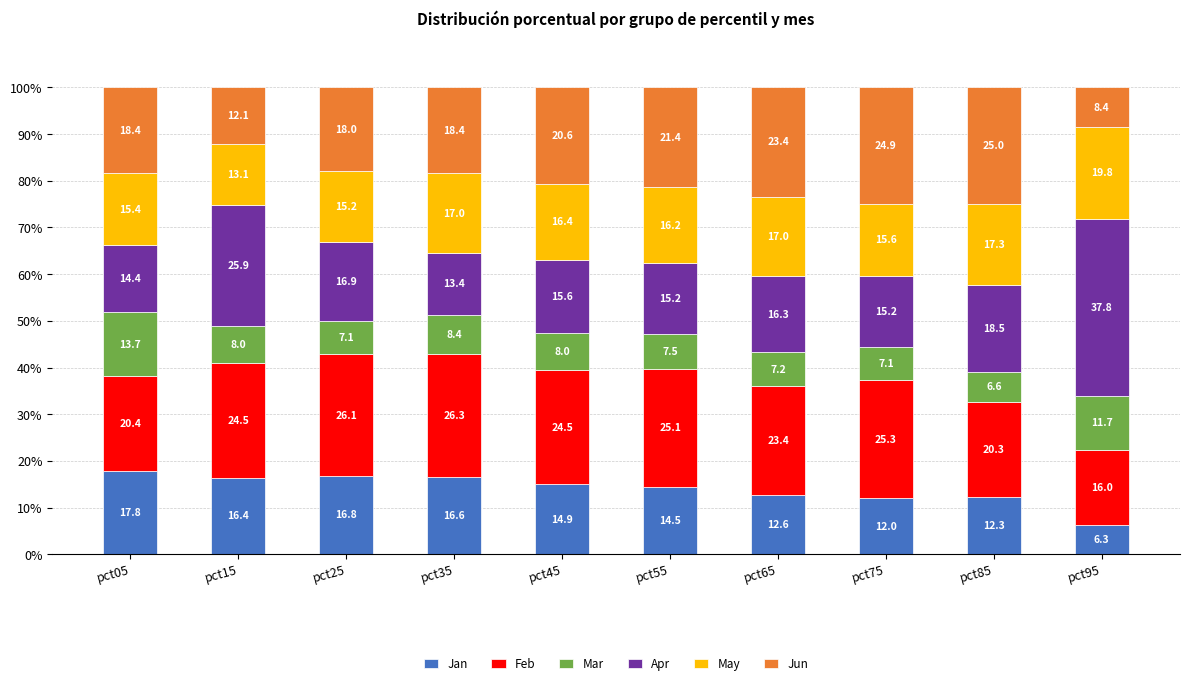

What is the minimum value for Jan?

6.3